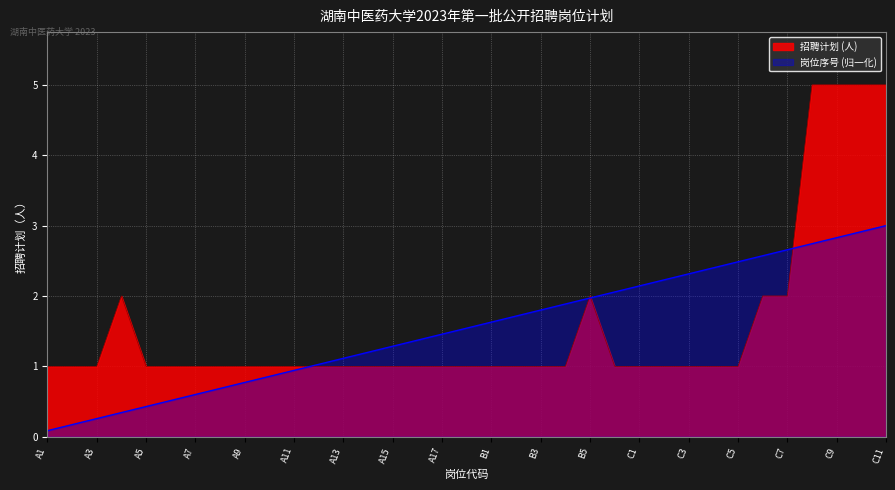

How many lines are shown in the chart?

2